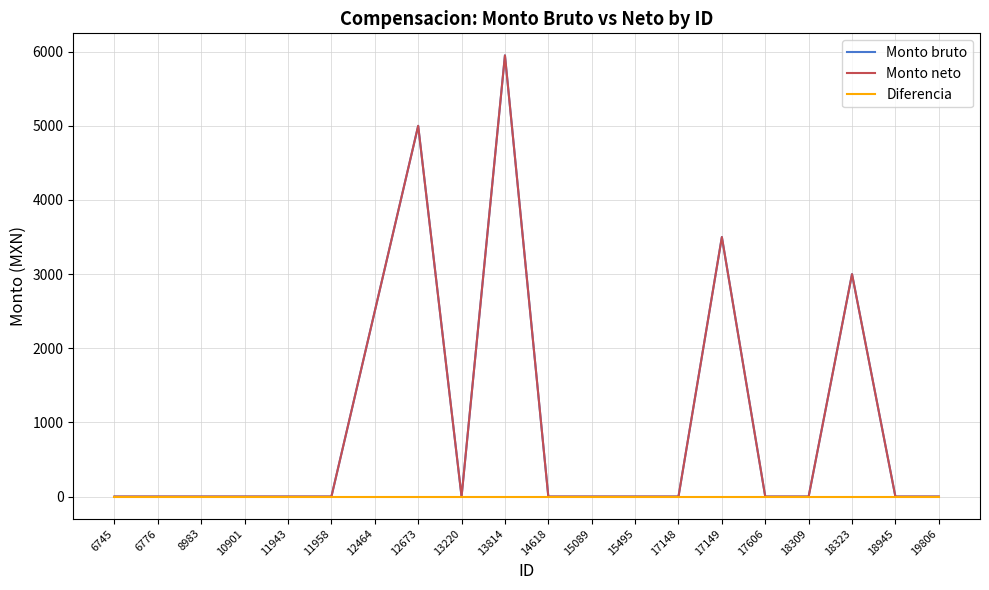

What is the difference between the Monto bruto values at 12673 and 12464?

2500